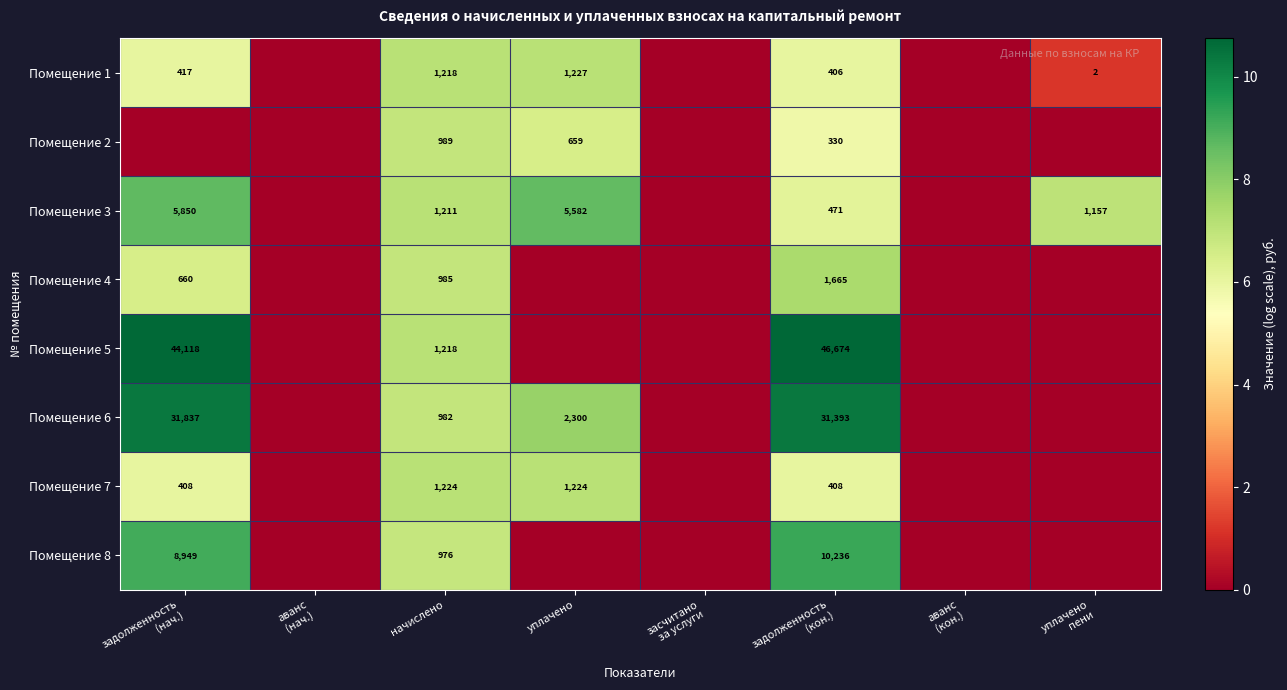

What is the difference between the highest and lowest values at начислено?

248